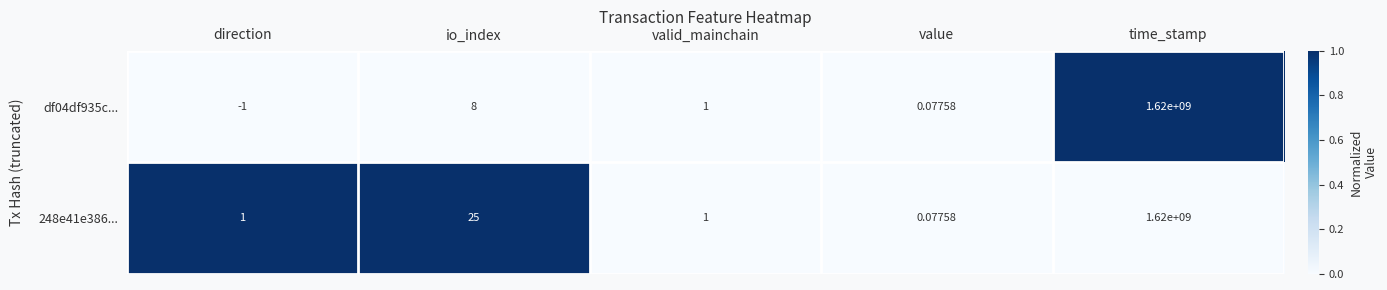

At which category does the chart reach its minimum across all series?

direction